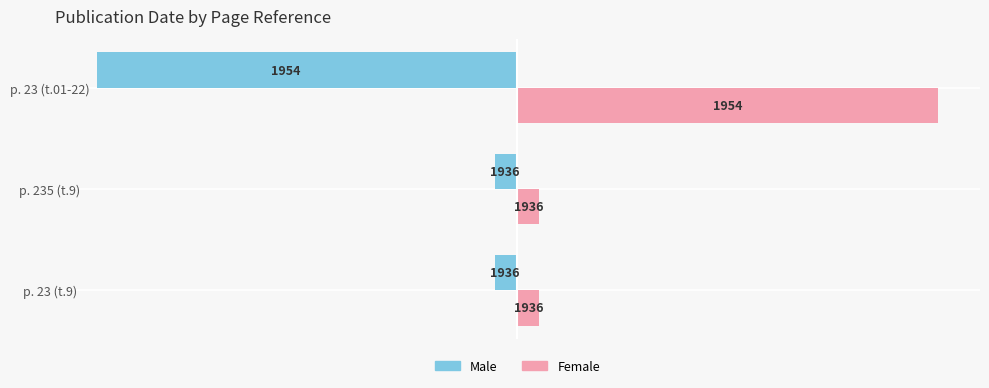

What is the value of the Male bar at the 3rd from the left?

-19